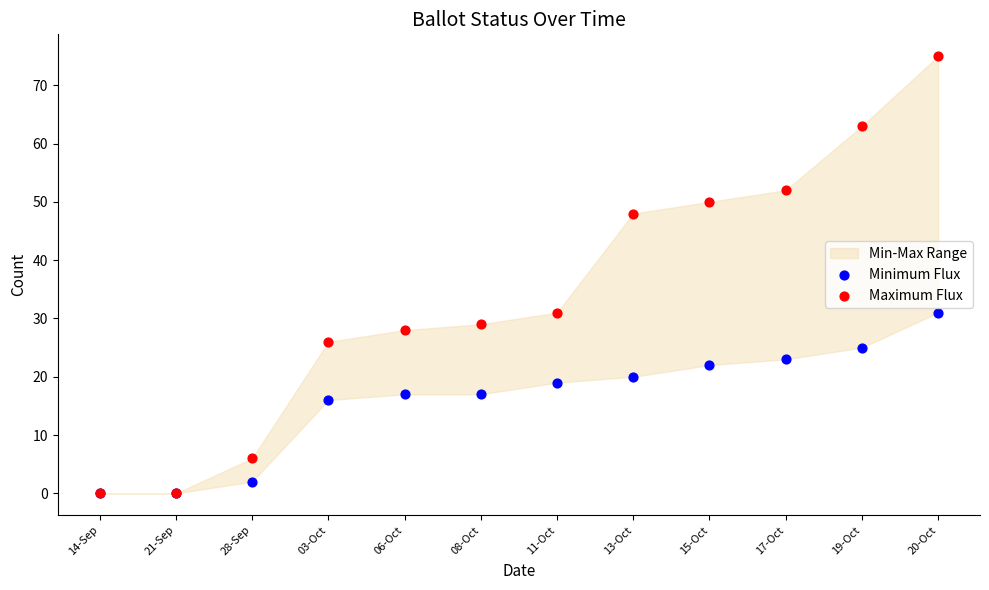

In the Minimum Flux series, what Y value is closest to 15?

16